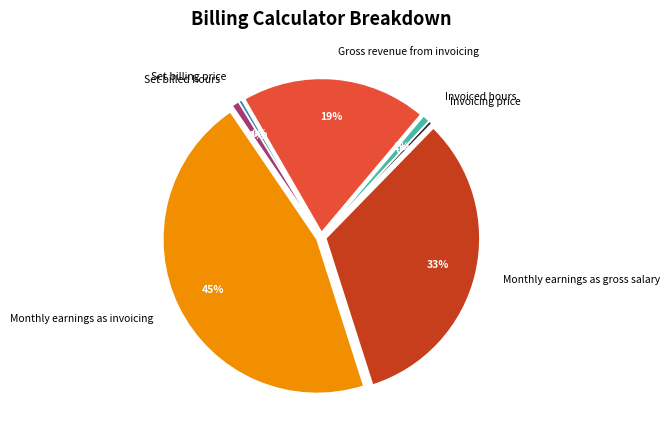

What is the smallest slice in the pie chart?

Set billing price